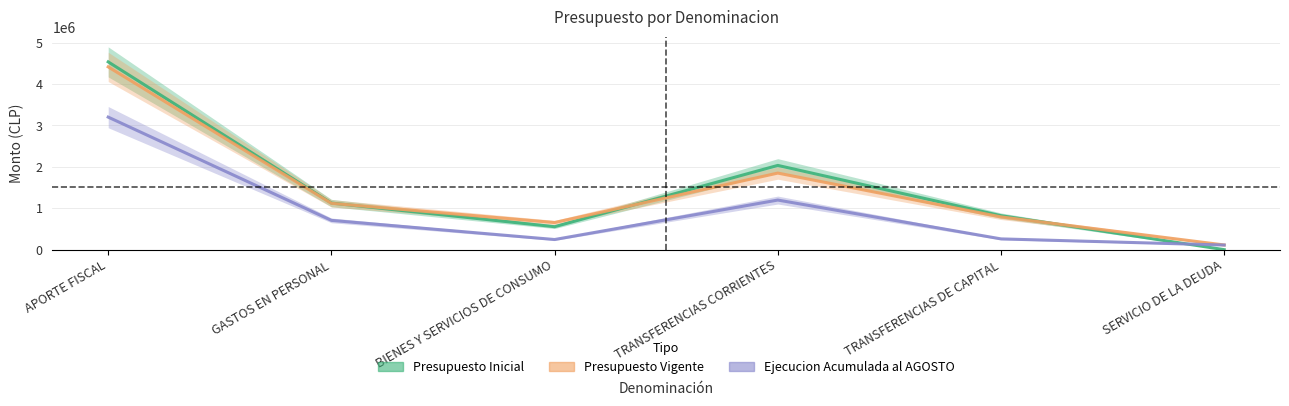

What is the sum of the Presupuesto Vigente values at TRANSFERENCIAS DE CAPITAL and SERVICIO DE LA DEUDA?

904123